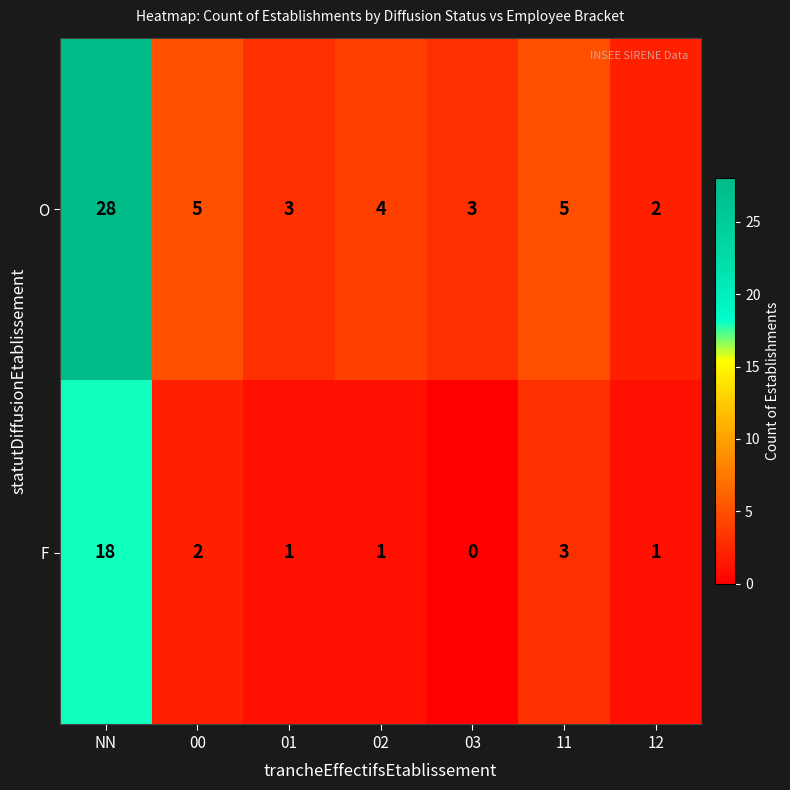

What is the sum of all F values?

26